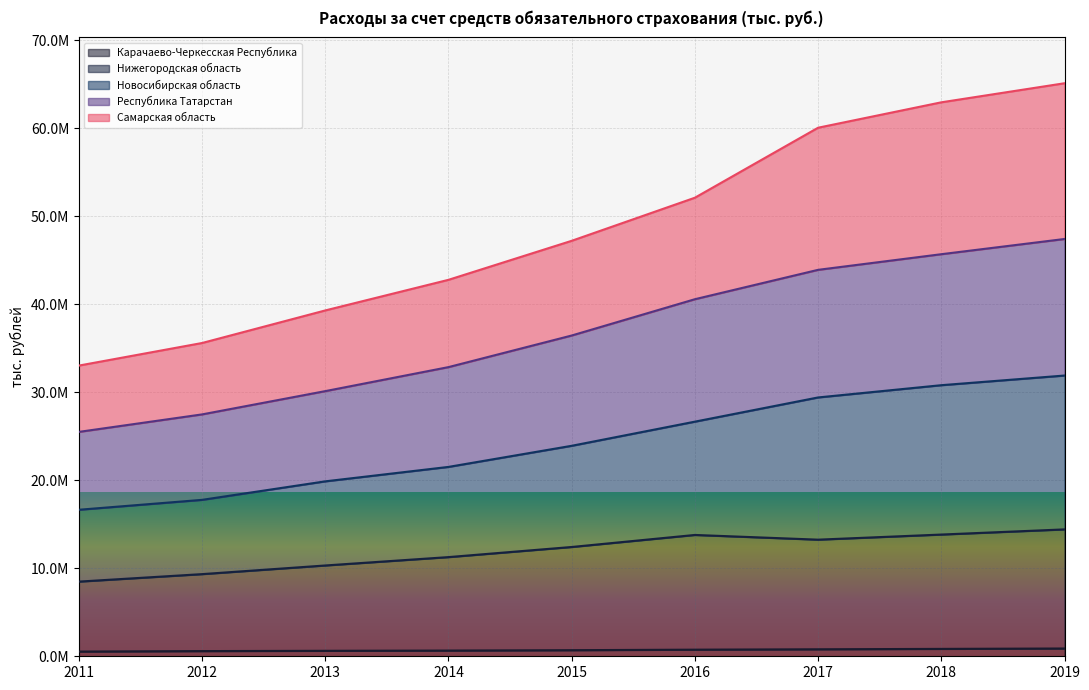

Between 2017 and 2016, which is larger?

2017